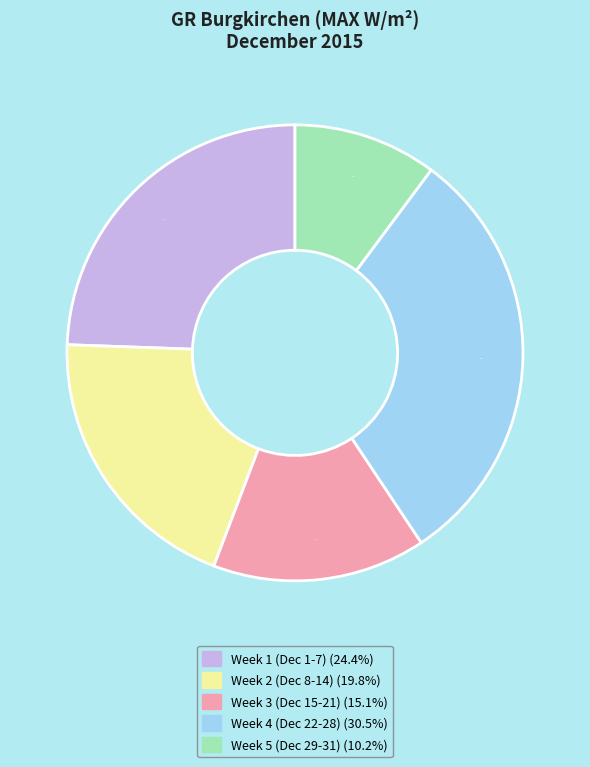

Is there a majority slice in this chart?

No